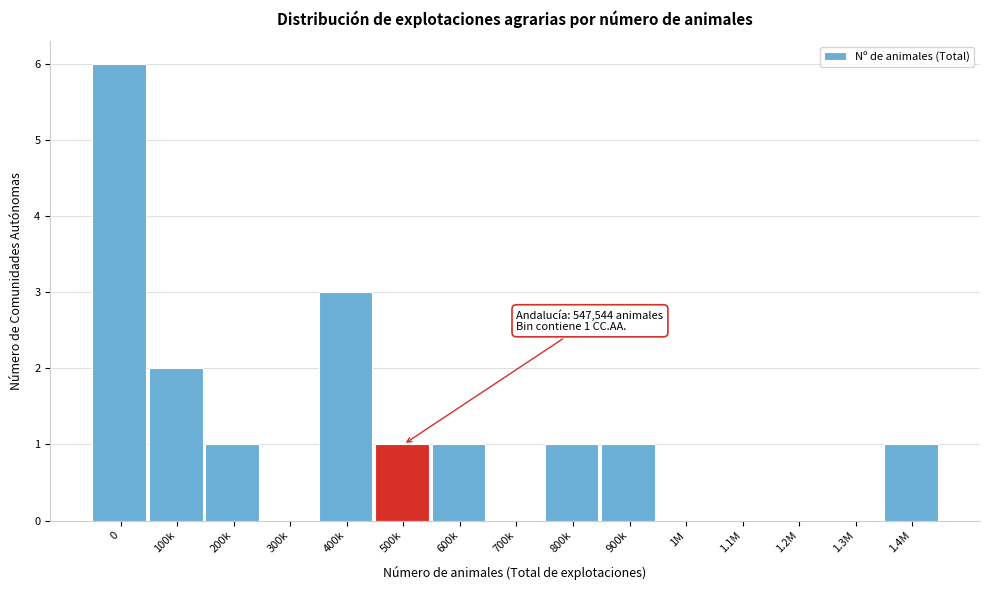

Reading left to right, list all the values displayed in this chart.

0=6	100k=2	200k=1	300k=0	400k=3	500k=1	600k=1	700k=0	800k=1	900k=1	1M=0	1.1M=0	1.2M=0	1.3M=0	1.4M=1